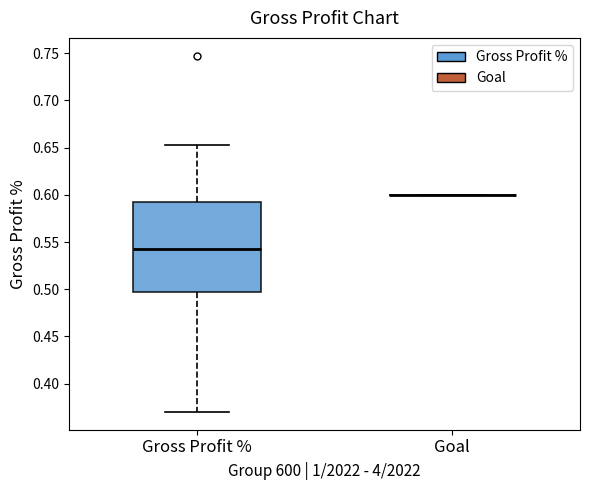

Where does the lower whisker of the box for Gross Profit % end on the y-axis? The values are not printed on the chart, so give them approximately, as read against the axis.

0.370